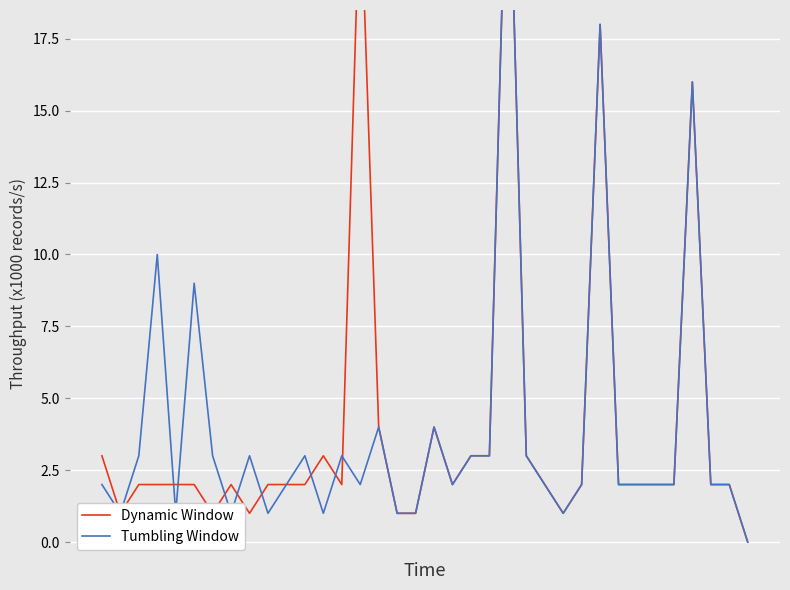

How many lines are shown in the chart?

2